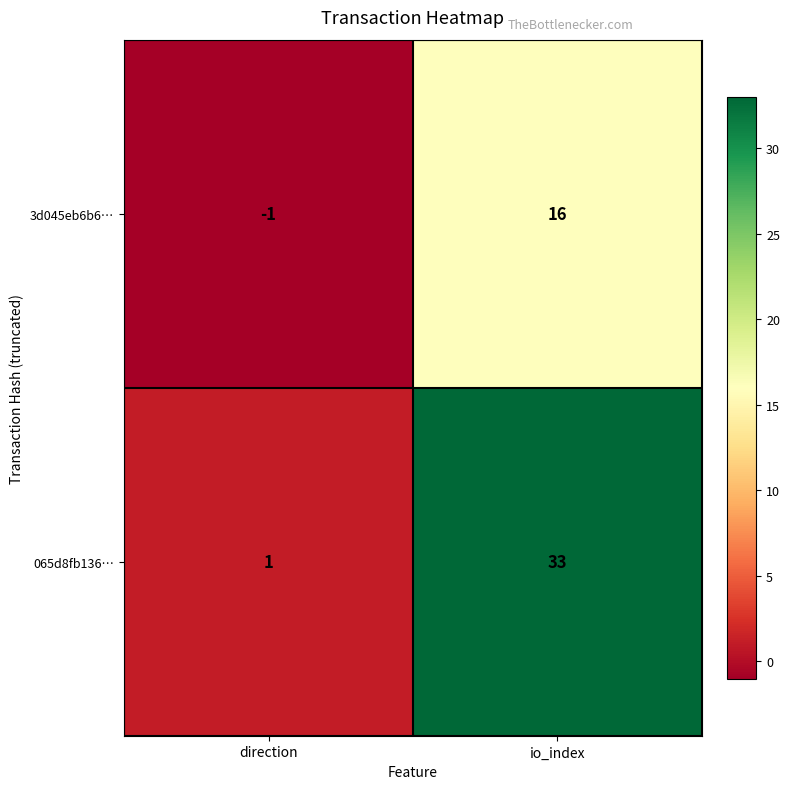

At which category is the sum across all series the highest?

io_index